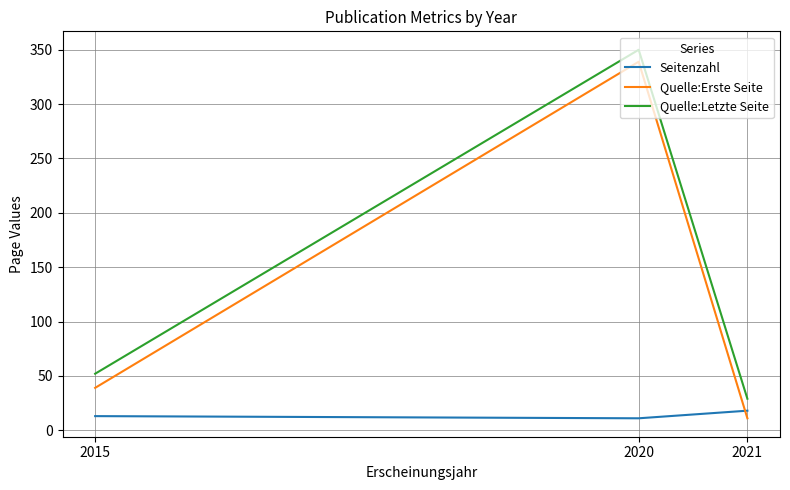

Does the chart display data point markers on the line(s)?

No